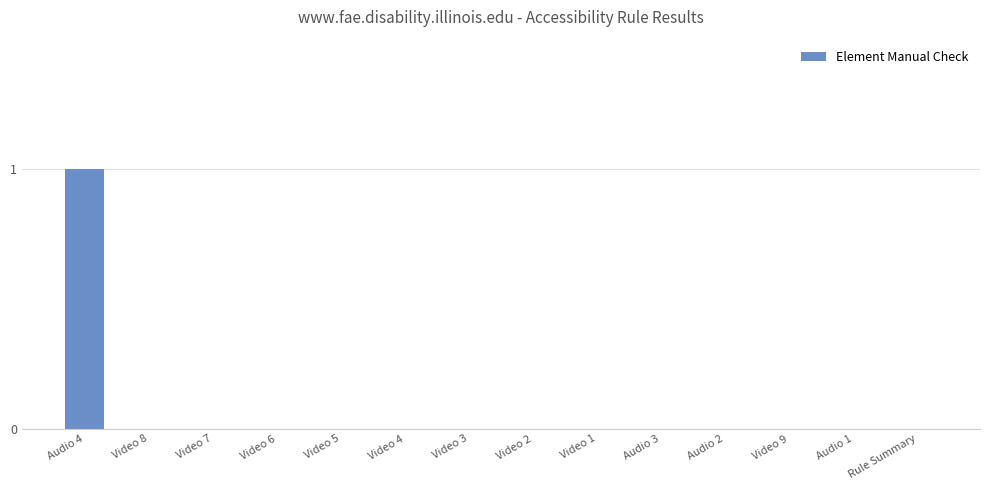

Which category has the highest value across all series?

Audio 4